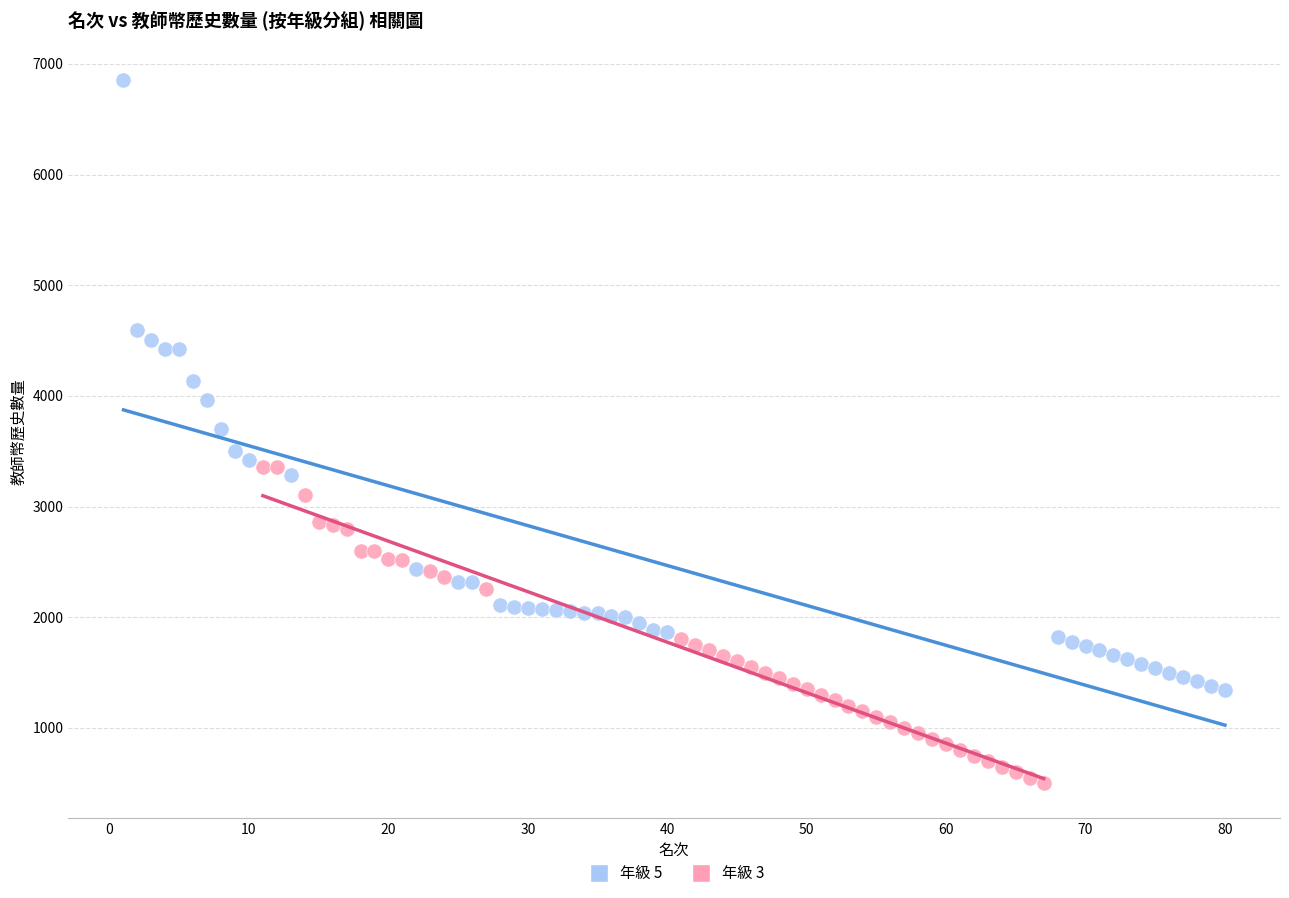

Which series reaches the maximum Y coordinate?

年級 5